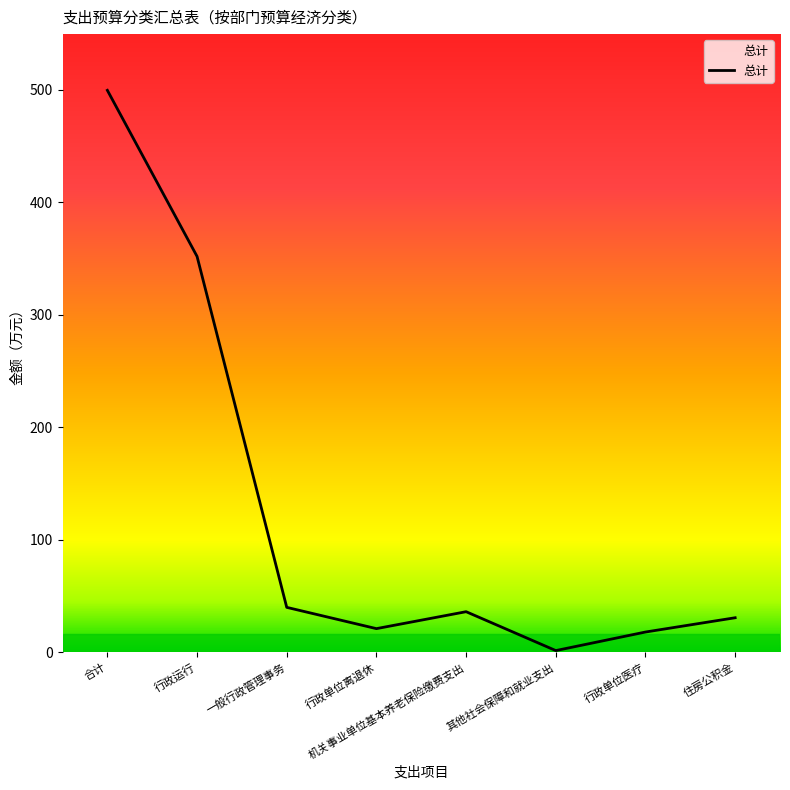

How many lines are shown in the chart?

1